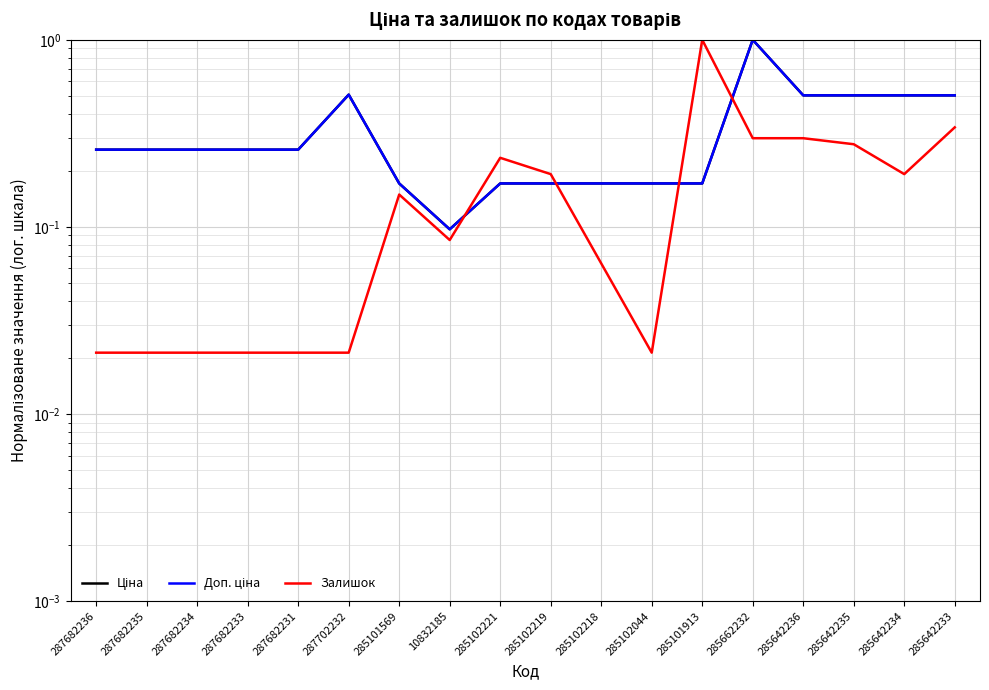

What are all the series names shown in the legend?

Ціна, Доп. ціна, Залишок